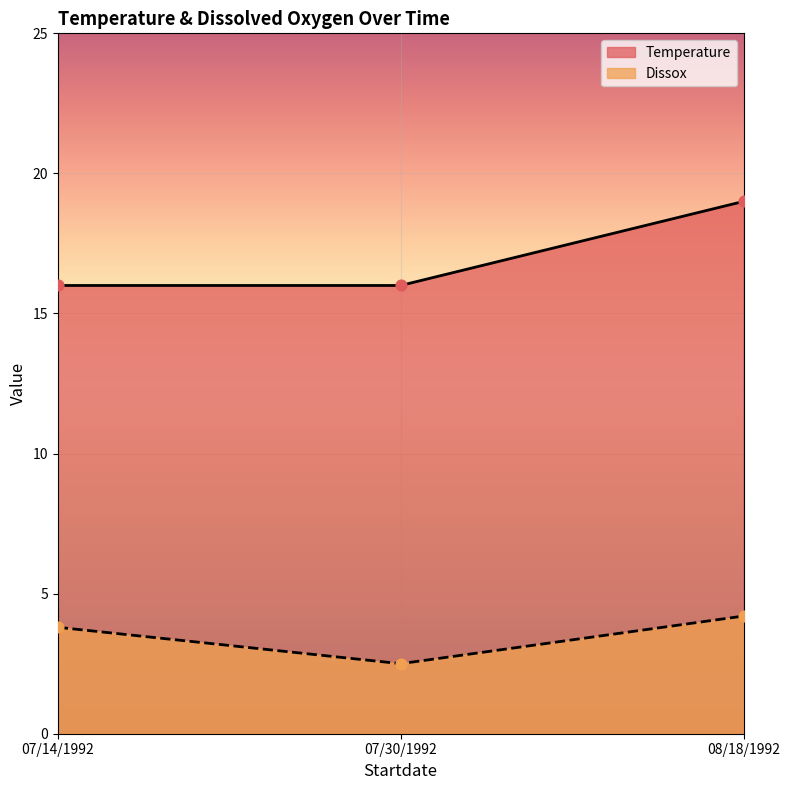

What are all the series names shown in the legend?

Temperature, Dissox